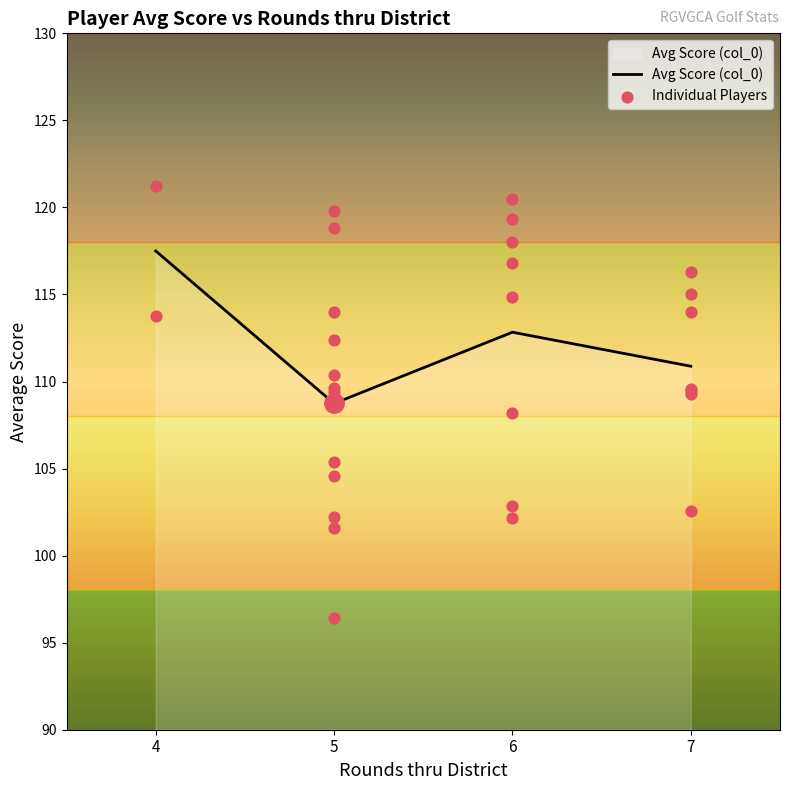

True or false: Avg Score (col_0) has a value of 153.1 at 7.

False